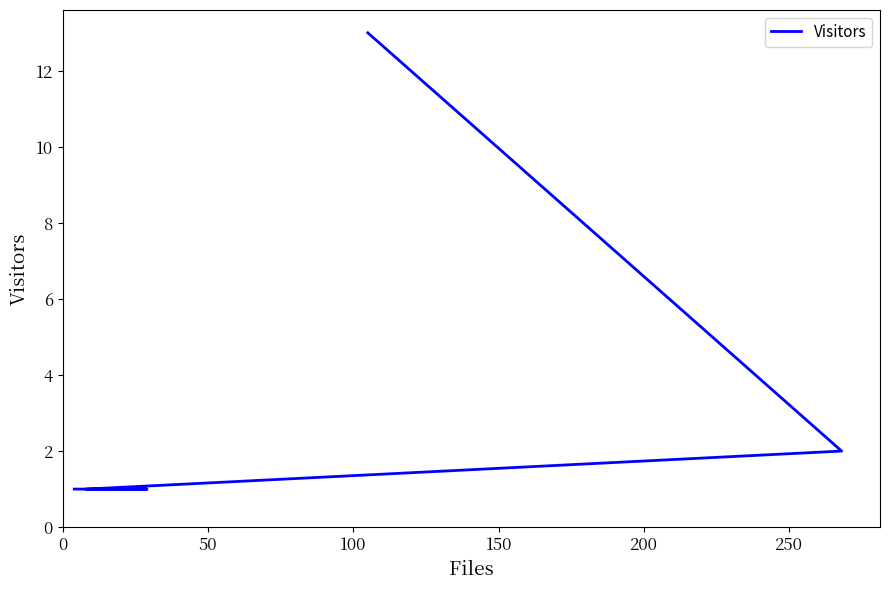

True or false: the data has more than 2 interior local peaks.

False